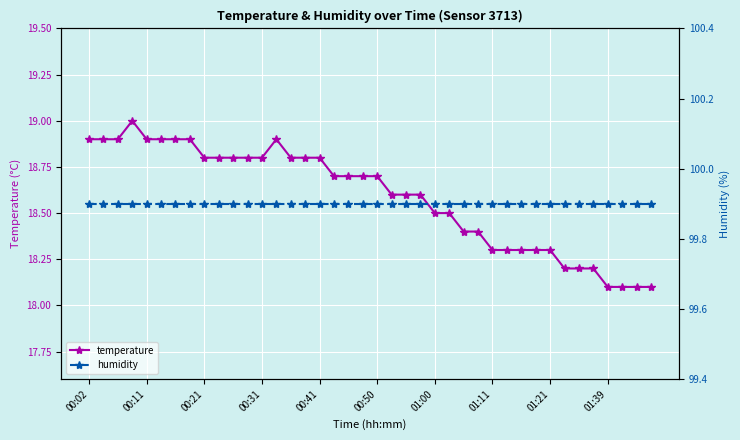

True or false: humidity and temperature intersect in this chart.

False